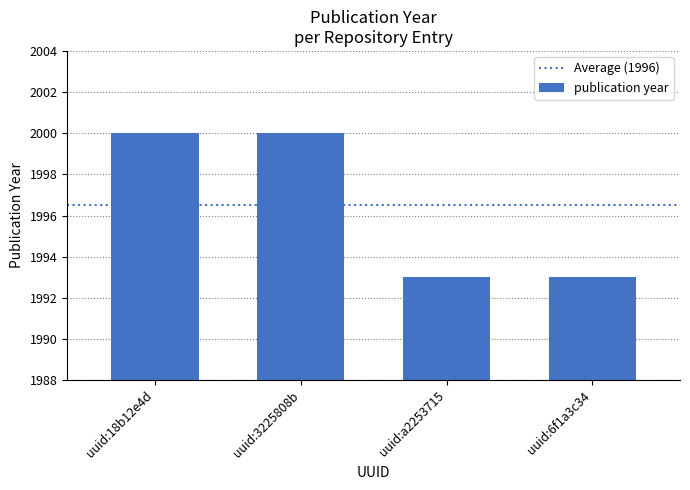

Does the chart contain any negative values?

No